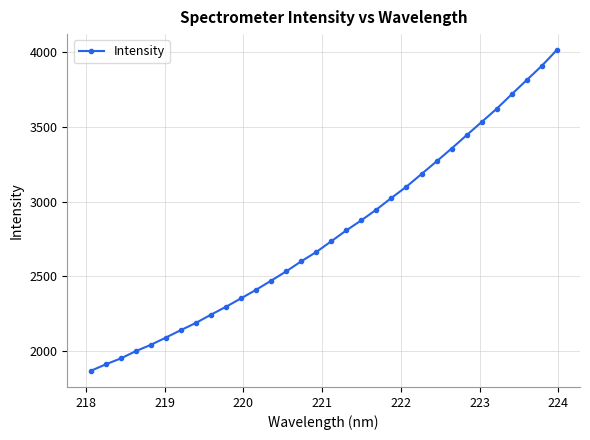

How many values are below 2734?

16